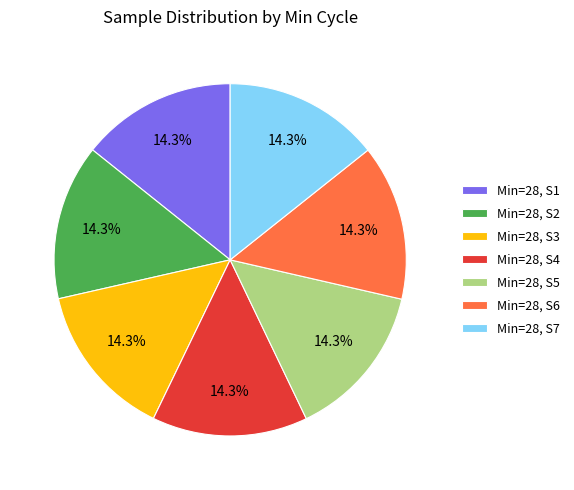

Approximately how many times larger is the value at Min=28, S1 compared to Min=28, S7?

1.0